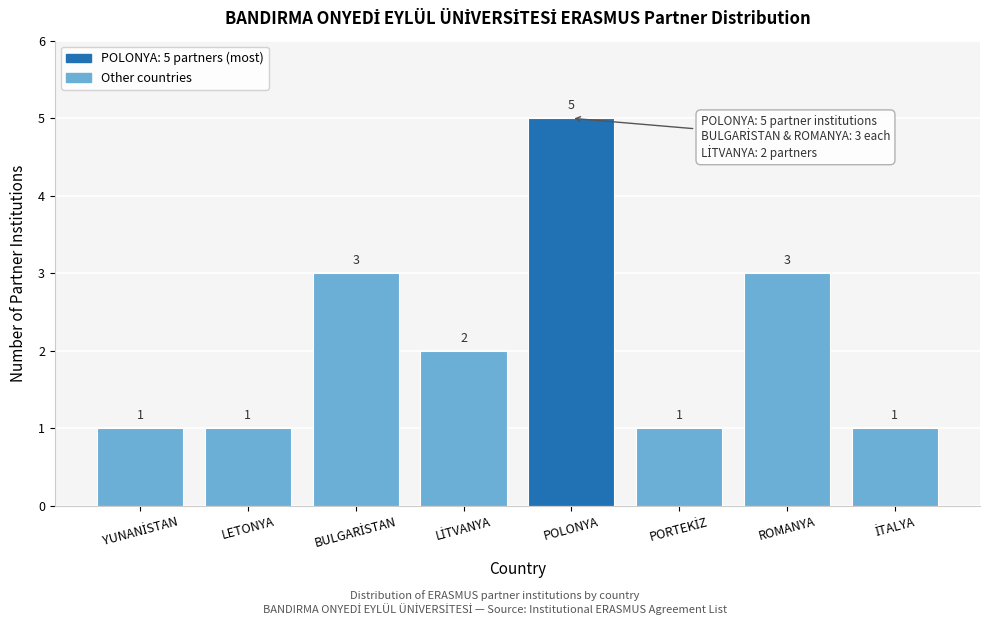

Reading left to right, what are all the values shown in this chart?

1	1	3	2	5	1	3	1